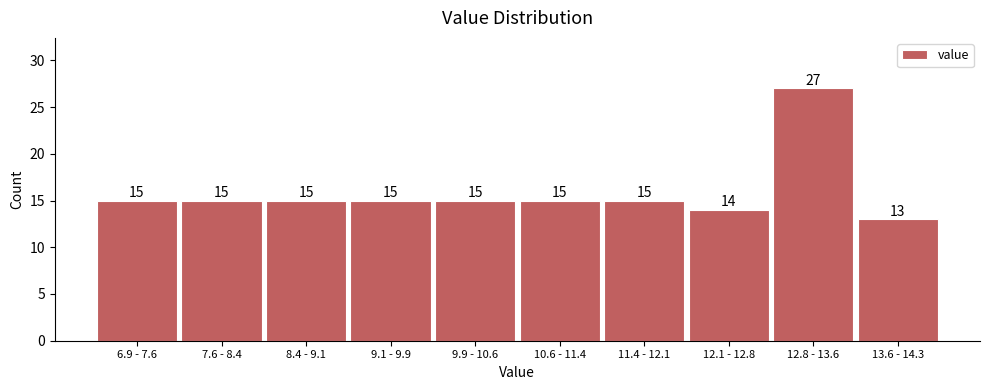

Reading right to left, list all the values displayed in this chart.

13.6 - 14.3=13	12.8 - 13.6=27	12.1 - 12.8=14	11.4 - 12.1=15	10.6 - 11.4=15	9.9 - 10.6=15	9.1 - 9.9=15	8.4 - 9.1=15	7.6 - 8.4=15	6.9 - 7.6=15